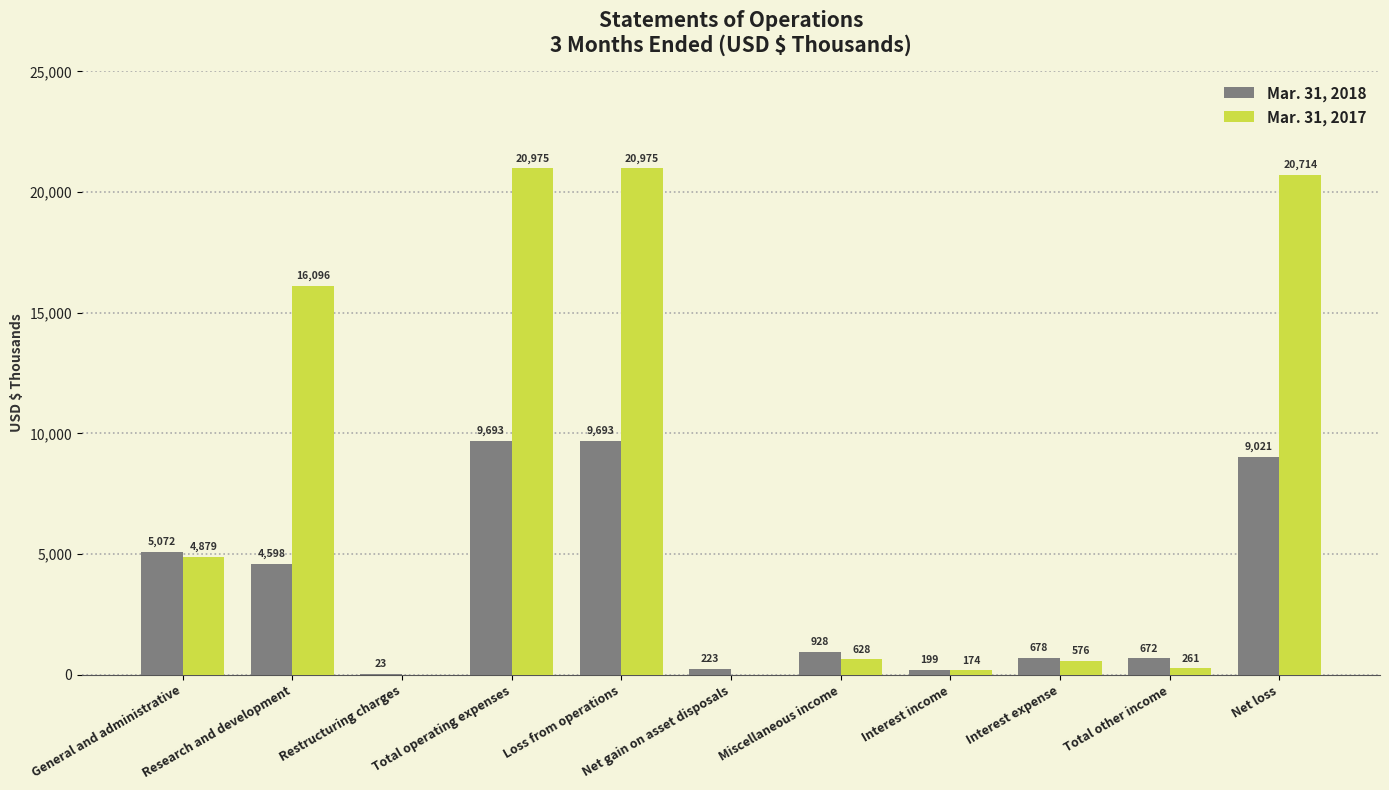

What is the sum of all Mar. 31, 2017 values?

85278